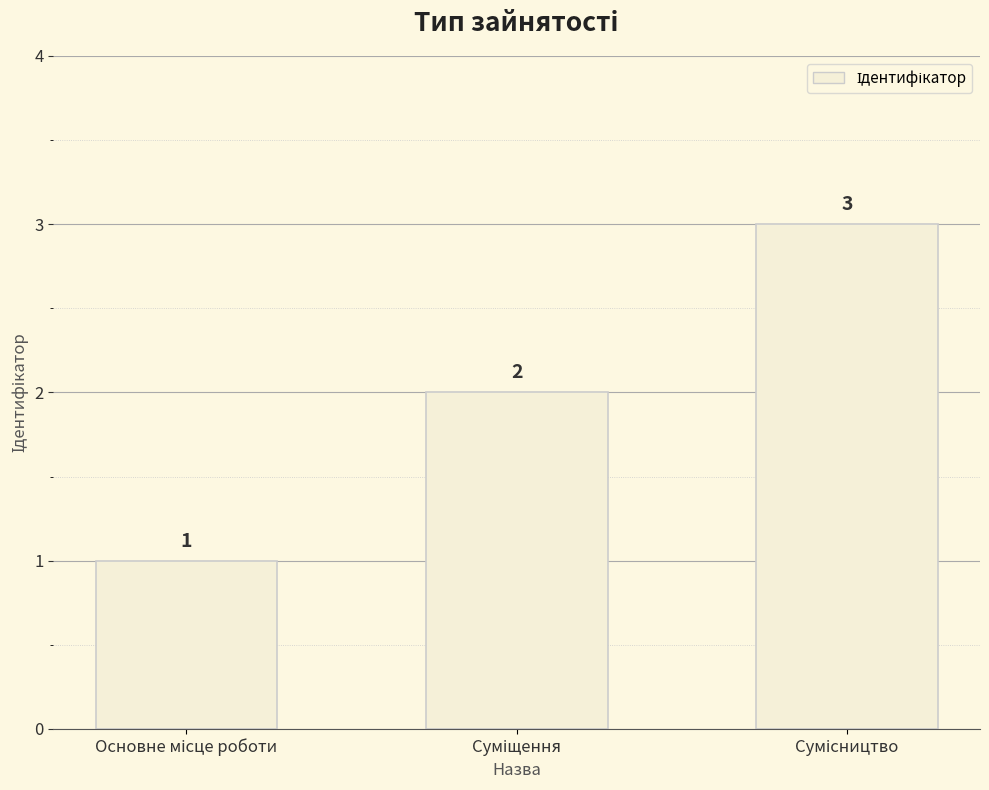

What is the sum of all values?

6